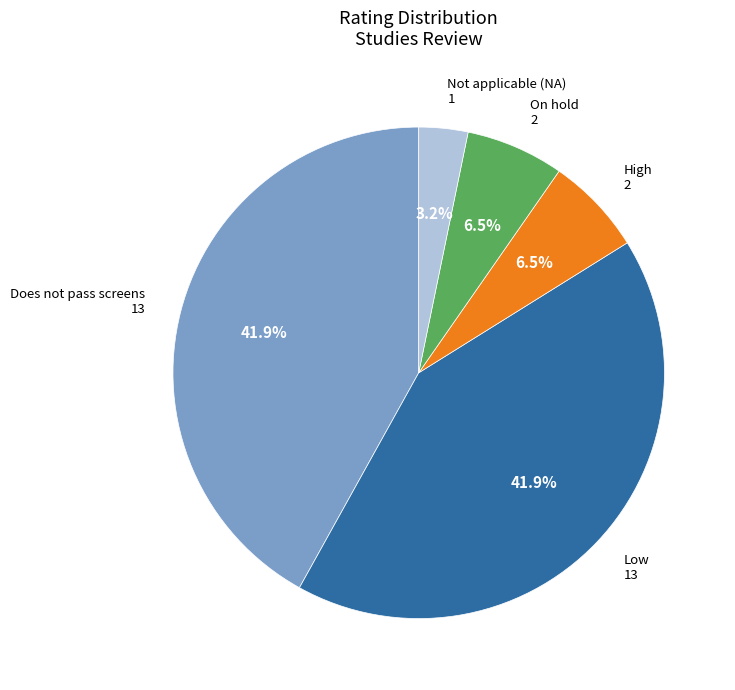

To the nearest percent, what is the average slice percentage?

20%